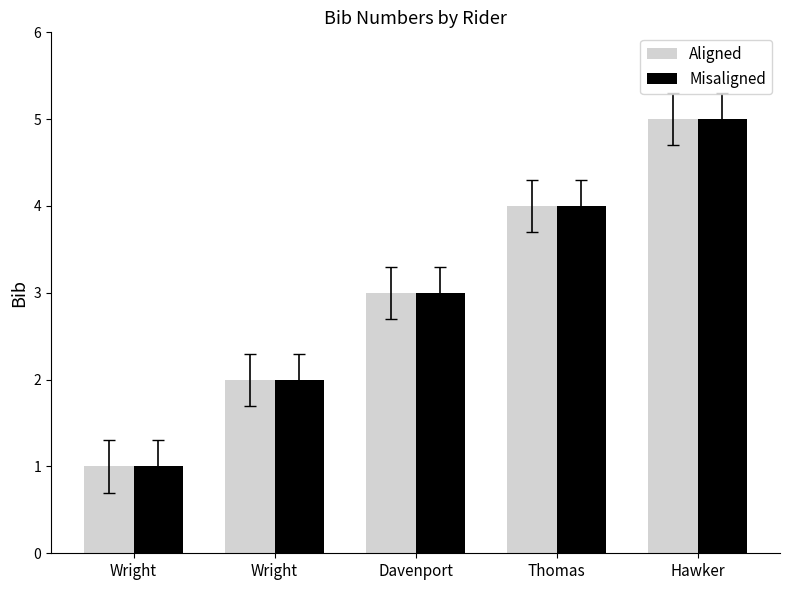

Does the chart contain any negative values?

No